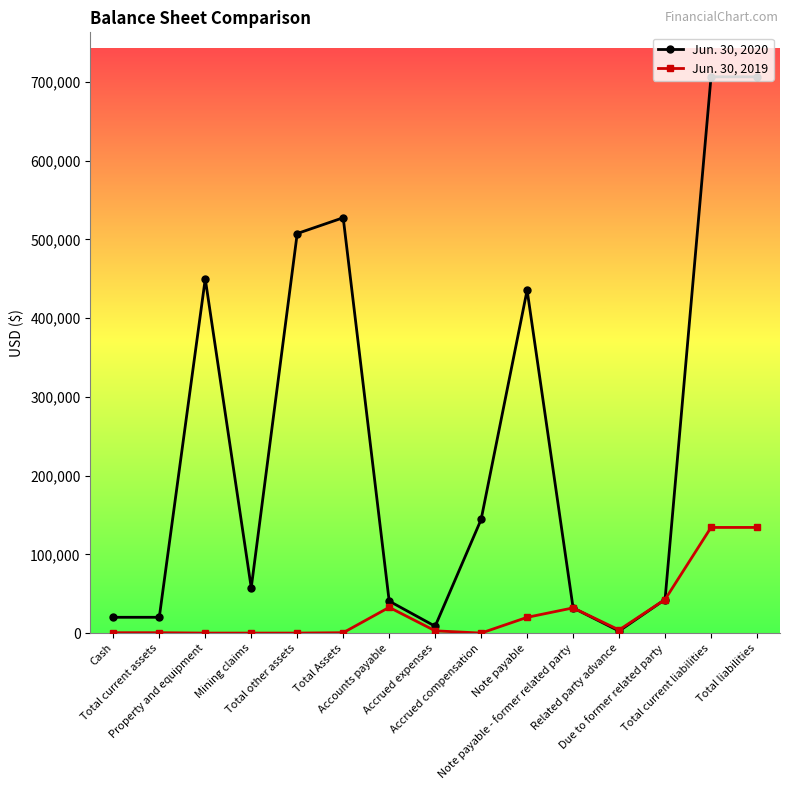

Is it true that Jun. 30, 2020 equals 859145 at Total other assets?

False